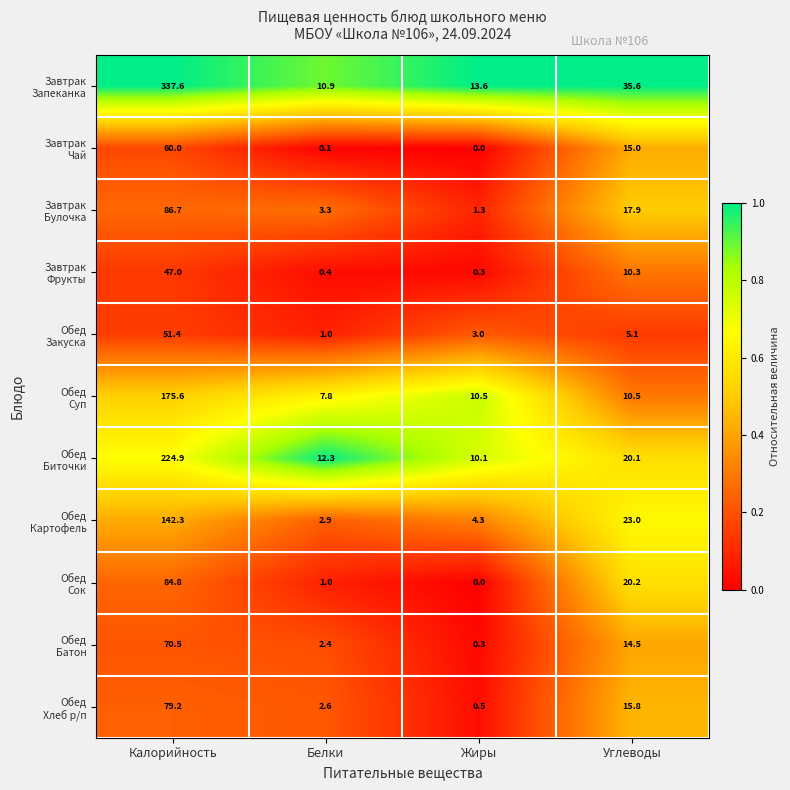

What is the difference between the highest and lowest values at Калорийность?

290.6